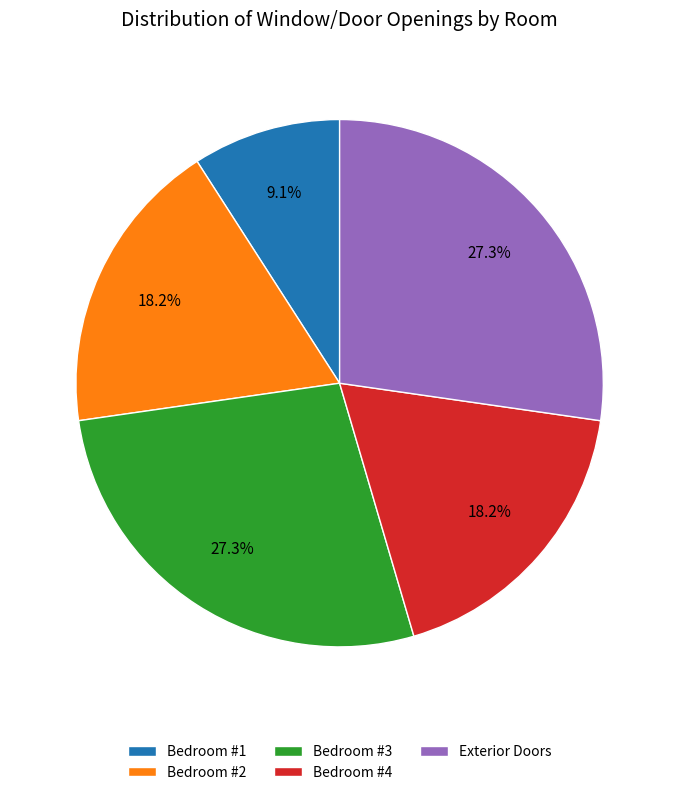

To the nearest percent, what percentage of the pie is Bedroom #3?

27%